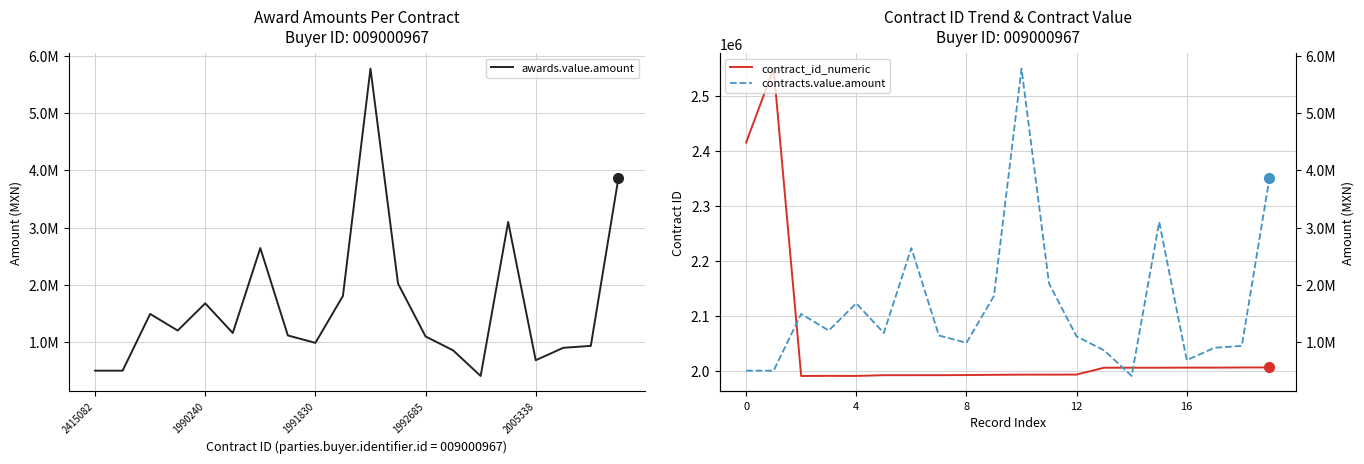

What is the difference between the maximum and second lowest values in the contracts.value.amount series?

5269130.5